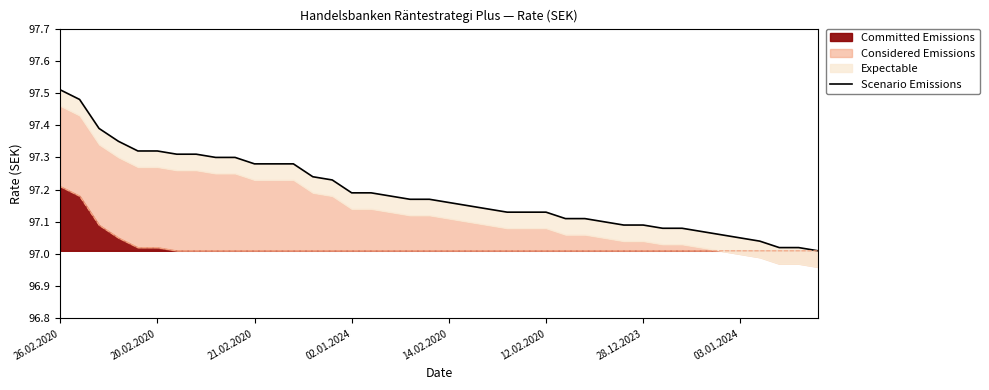

Is it true that Committed Emissions equals 160.7 at 28.12.2023?

False